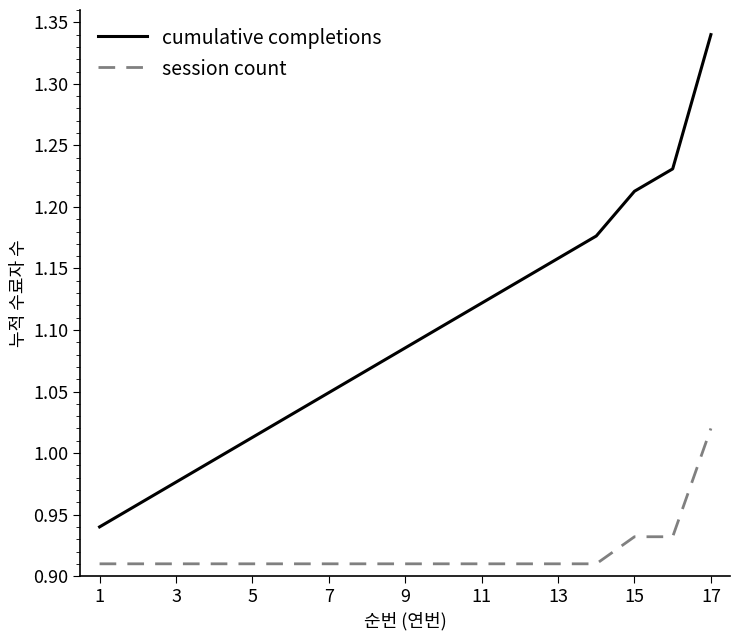

True or false: cumulative completions and session count cross at least once.

False